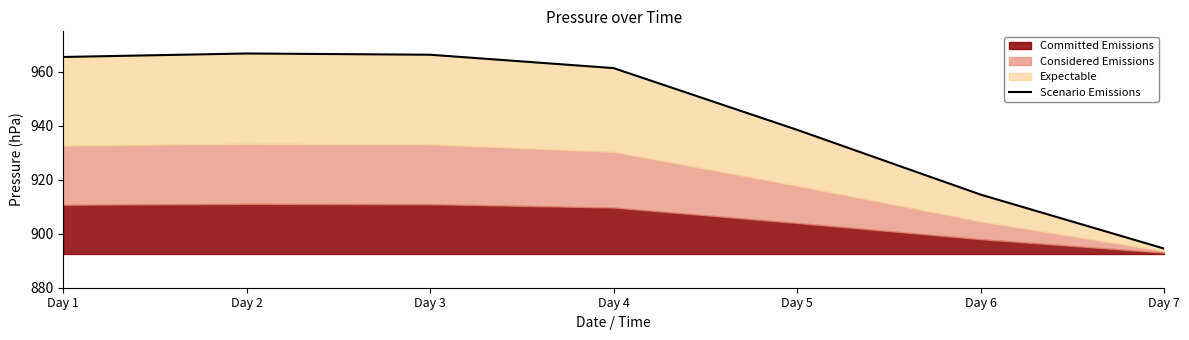

The value at Day 3 is 1268.3. True or false?

False